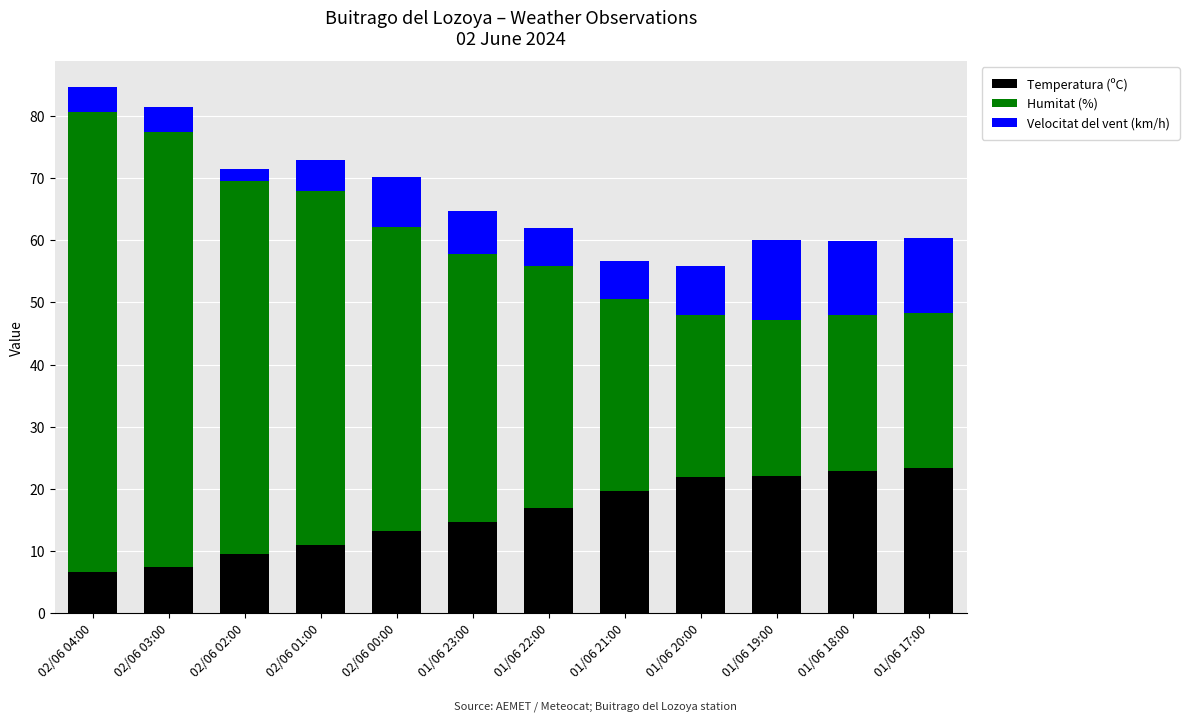

What is the total value across all series at 02/06 03:00?

81.4